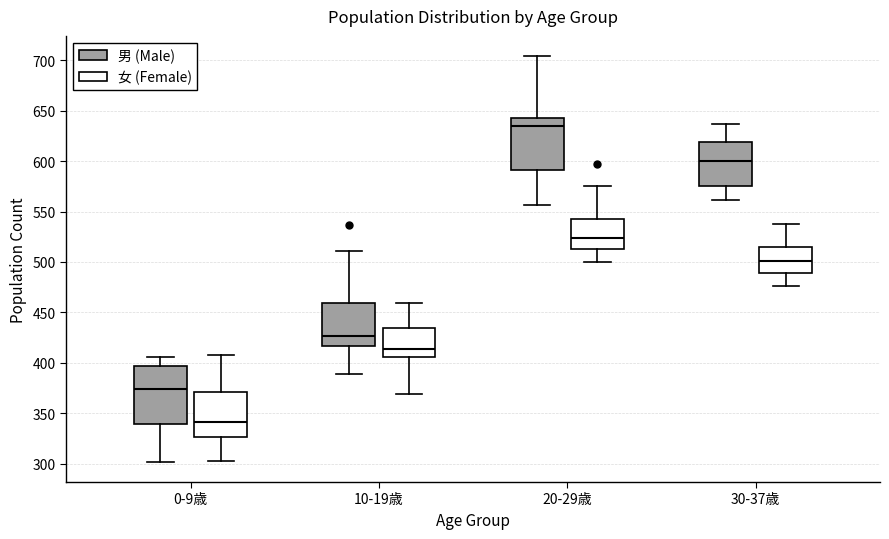

Reading left to right, read every box against the y-axis: the position of its median line, the range the box covers, and the ends of its whiskers. The values are not printed on the chart, so give them approximately, as read against the axis.

0-9歳 (男 (Male)): median 375, box 340 to 395, whiskers 300 to 405
0-9歳 (女 (Female)): median 340, box 325 to 370, whiskers 305 to 410
10-19歳 (男 (Male)): median 425, box 415 to 460, whiskers 390 to 510
10-19歳 (女 (Female)): median 415, box 405 to 435, whiskers 370 to 460
20-29歳 (男 (Male)): median 635, box 590 to 645, whiskers 555 to 705
20-29歳 (女 (Female)): median 525, box 515 to 545, whiskers 500 to 575
30-37歳 (男 (Male)): median 600, box 575 to 620, whiskers 560 to 635
30-37歳 (女 (Female)): median 500, box 490 to 515, whiskers 475 to 540